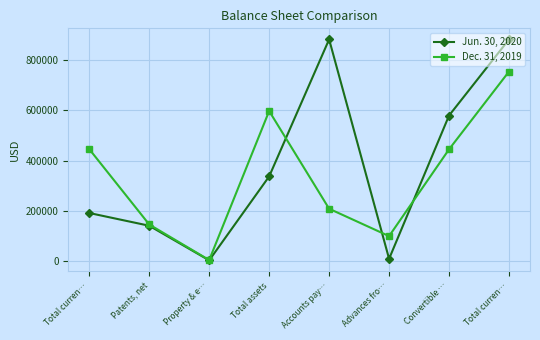

The Dec. 31, 2019 series shows 100000 at Advances fro…. True or false?

True